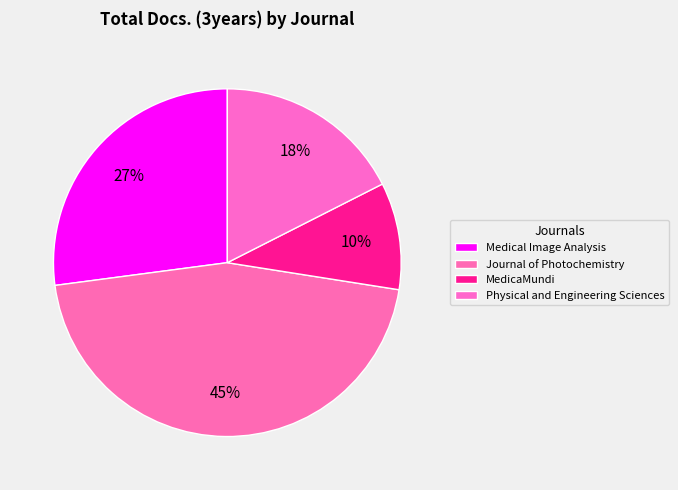

True or false: Journal of Photochemistry accounts for 54% of the total.

False